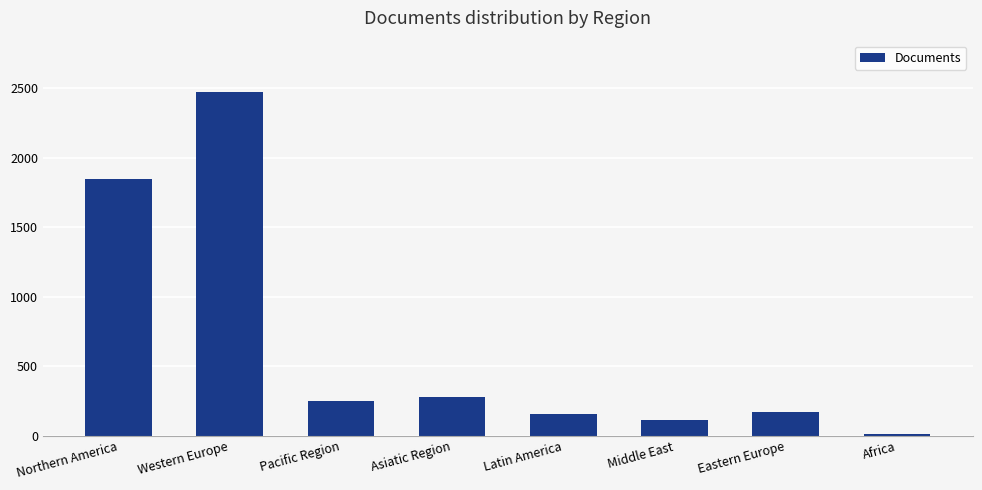

At which category does the chart reach its minimum across all series?

Africa